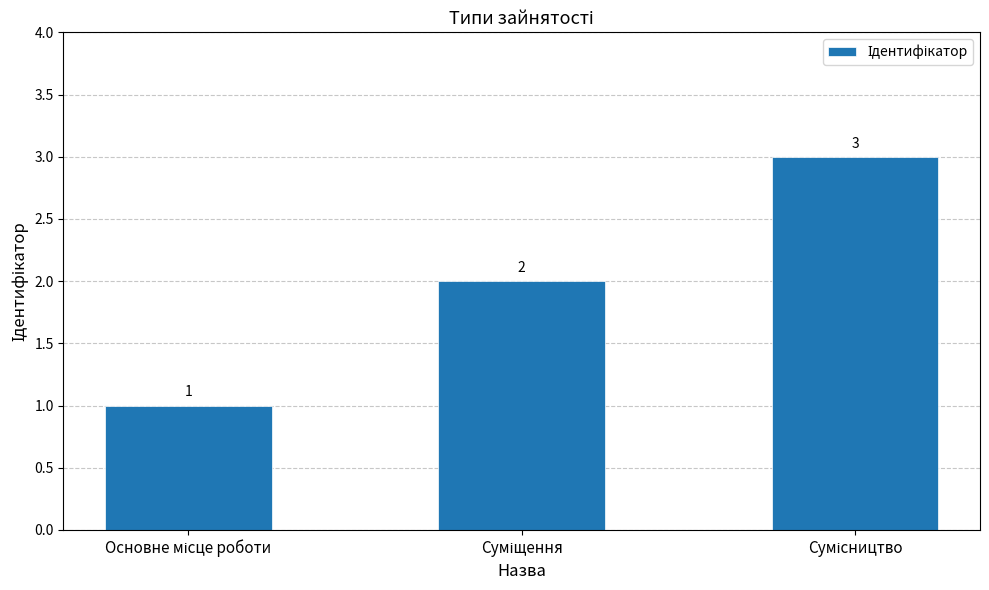

What is the difference between the maximum and second lowest values?

1